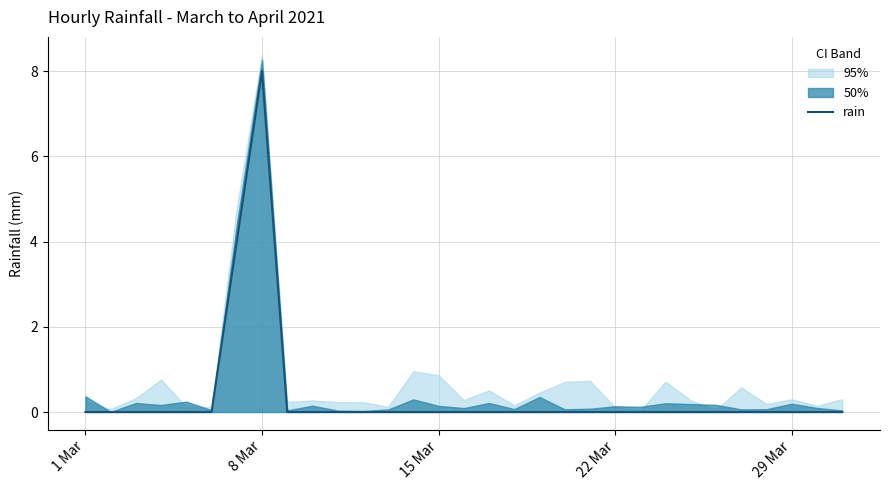

The rain series shows 0 at 1 Mar. True or false?

True